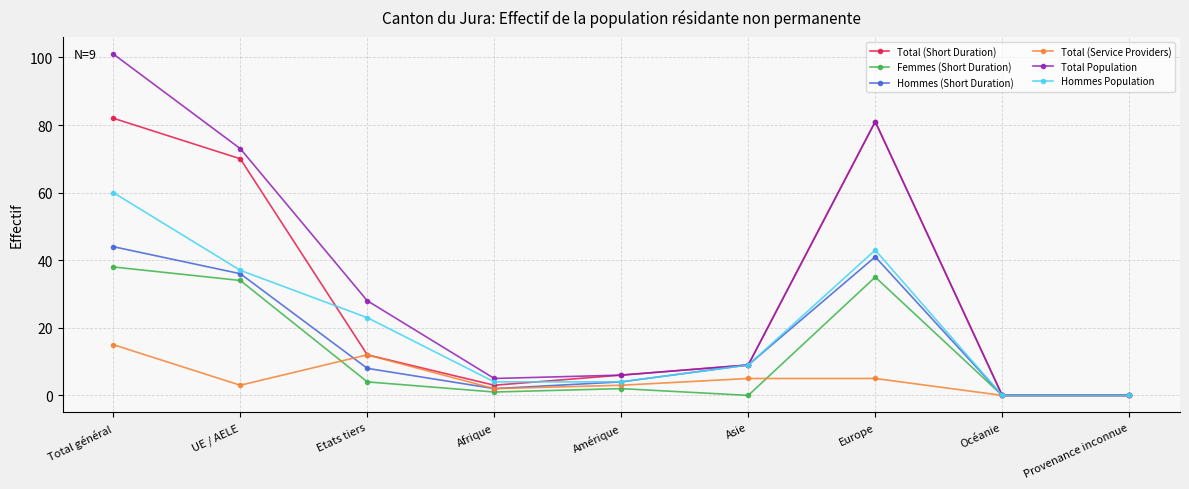

Reading left to right, what are all the values shown in this chart?

Total (Short Duration): Total général=82	UE / AELE=70	Etats tiers=12	Afrique=3	Amérique=6	Asie=9	Europe=81	Océanie=0	Provenance inconnue=0
Femmes (Short Duration): Total général=38	UE / AELE=34	Etats tiers=4	Afrique=1	Amérique=2	Asie=0	Europe=35	Océanie=0	Provenance inconnue=0
Hommes (Short Duration): Total général=44	UE / AELE=36	Etats tiers=8	Afrique=2	Amérique=4	Asie=9	Europe=41	Océanie=0	Provenance inconnue=0
Total (Service Providers): Total général=15	UE / AELE=3	Etats tiers=12	Afrique=2	Amérique=3	Asie=5	Europe=5	Océanie=0	Provenance inconnue=0
Total Population: Total général=101	UE / AELE=73	Etats tiers=28	Afrique=5	Amérique=6	Asie=9	Europe=81	Océanie=0	Provenance inconnue=0
Hommes Population: Total général=60	UE / AELE=37	Etats tiers=23	Afrique=4	Amérique=4	Asie=9	Europe=43	Océanie=0	Provenance inconnue=0